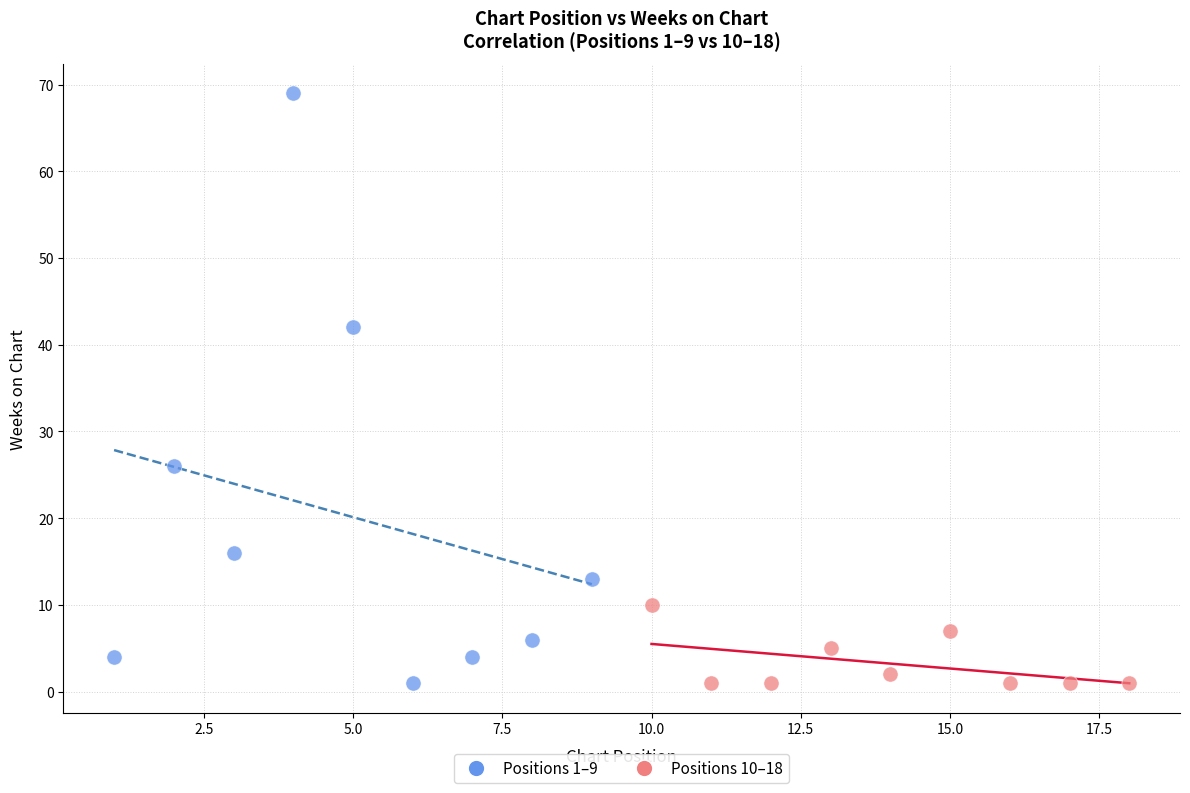

Which series has the largest Y range (max minus min)?

Positions 1–9